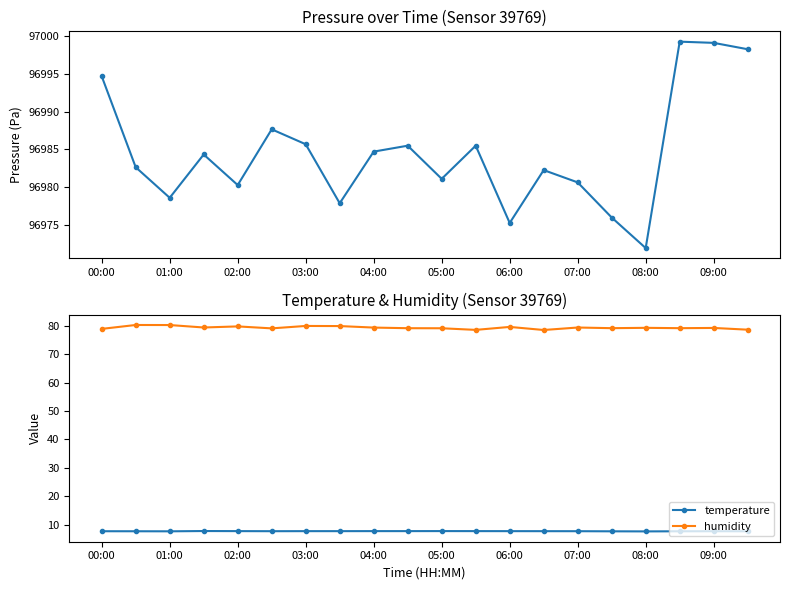

What is the spread (max minus min) of values at 13?

96974.5